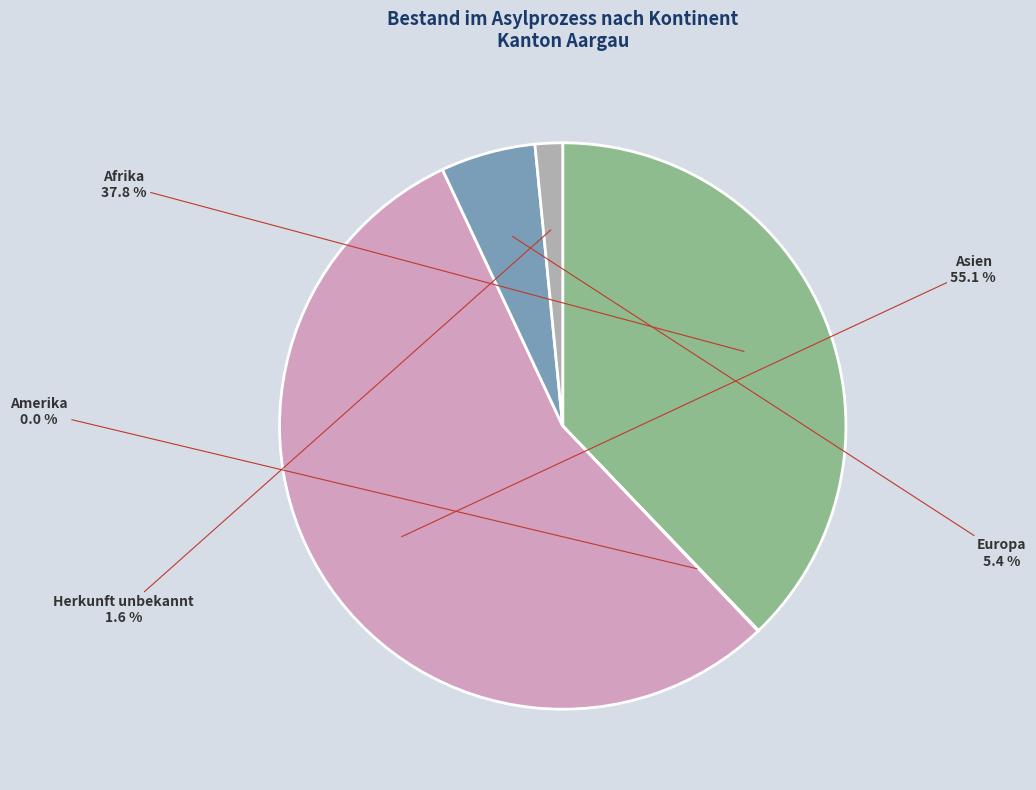

To the nearest percent, what portion does Asien represent?

55%